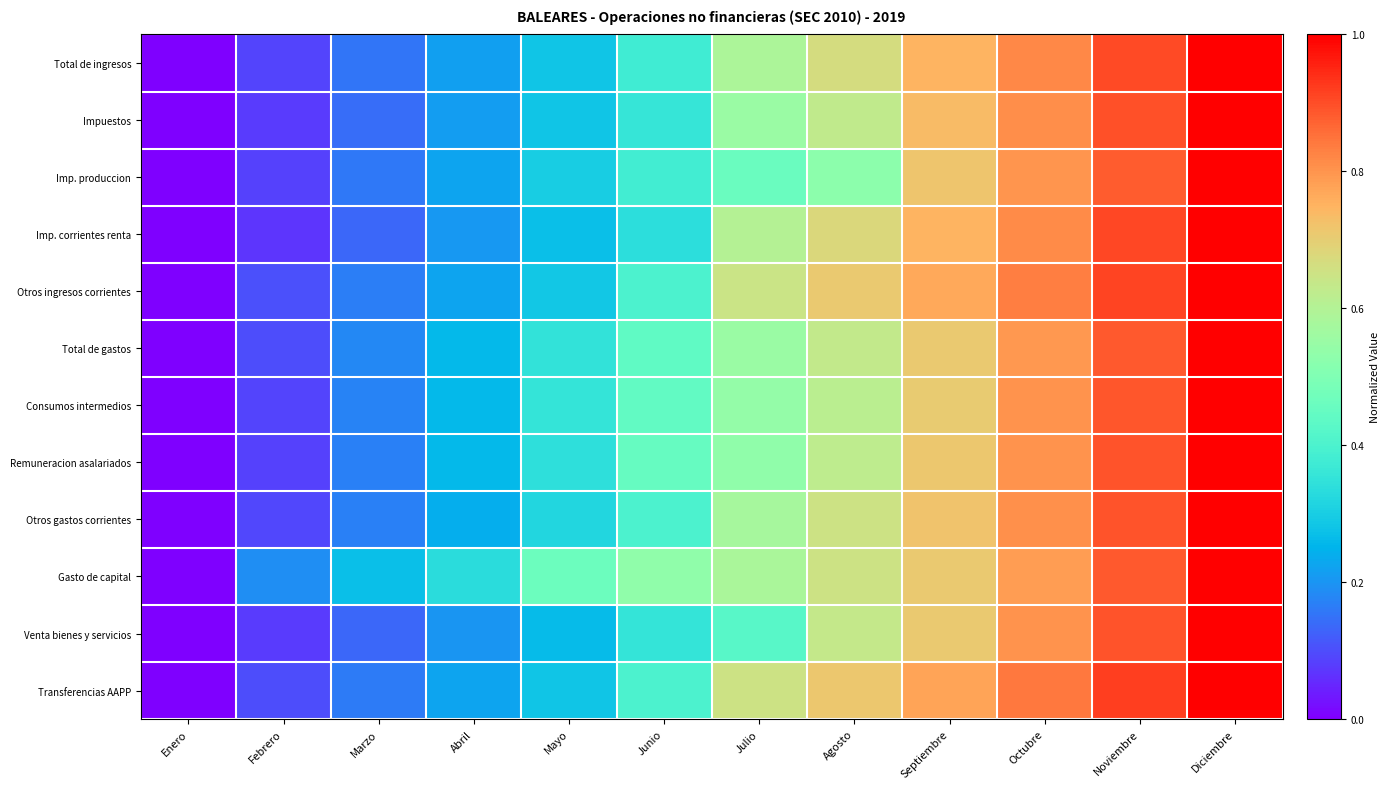

Reading left to right, list all the values displayed in this chart.

Total de ingresos: Enero=0.0	Febrero=0.1	Marzo=0.2	Abril=0.2	Mayo=0.3	Junio=0.4	Julio=0.6	Agosto=0.7	Septiembre=0.7	Octubre=0.8	Noviembre=0.9	Diciembre=1.0
Impuestos: Enero=0.0	Febrero=0.1	Marzo=0.1	Abril=0.2	Mayo=0.3	Junio=0.4	Julio=0.6	Agosto=0.6	Septiembre=0.7	Octubre=0.8	Noviembre=0.9	Diciembre=1.0
Imp. produccion: Enero=0.0	Febrero=0.1	Marzo=0.2	Abril=0.2	Mayo=0.3	Junio=0.4	Julio=0.5	Agosto=0.5	Septiembre=0.7	Octubre=0.8	Noviembre=0.9	Diciembre=1.0
Imp. corrientes renta: Enero=0.0	Febrero=0.1	Marzo=0.1	Abril=0.2	Mayo=0.3	Junio=0.3	Julio=0.6	Agosto=0.7	Septiembre=0.7	Octubre=0.8	Noviembre=0.9	Diciembre=1.0
Otros ingresos corrientes: Enero=0.0	Febrero=0.1	Marzo=0.2	Abril=0.2	Mayo=0.3	Junio=0.4	Julio=0.6	Agosto=0.7	Septiembre=0.8	Octubre=0.8	Noviembre=0.9	Diciembre=1.0
Total de gastos: Enero=0.0	Febrero=0.1	Marzo=0.2	Abril=0.3	Mayo=0.3	Junio=0.4	Julio=0.6	Agosto=0.6	Septiembre=0.7	Octubre=0.8	Noviembre=0.9	Diciembre=1.0
Consumos intermedios: Enero=0.0	Febrero=0.1	Marzo=0.2	Abril=0.3	Mayo=0.4	Junio=0.4	Julio=0.5	Agosto=0.6	Septiembre=0.7	Octubre=0.8	Noviembre=0.9	Diciembre=1.0
Remuneracion asalariados: Enero=0.0	Febrero=0.1	Marzo=0.2	Abril=0.3	Mayo=0.3	Junio=0.4	Julio=0.5	Agosto=0.6	Septiembre=0.7	Octubre=0.8	Noviembre=0.9	Diciembre=1.0
Otros gastos corrientes: Enero=0.0	Febrero=0.1	Marzo=0.2	Abril=0.2	Mayo=0.3	Junio=0.4	Julio=0.6	Agosto=0.6	Septiembre=0.7	Octubre=0.8	Noviembre=0.9	Diciembre=1.0
Gasto de capital: Enero=0.0	Febrero=0.2	Marzo=0.3	Abril=0.3	Mayo=0.5	Junio=0.5	Julio=0.6	Agosto=0.6	Septiembre=0.7	Octubre=0.8	Noviembre=0.9	Diciembre=1.0
Venta bienes y servicios: Enero=0.0	Febrero=0.1	Marzo=0.1	Abril=0.2	Mayo=0.3	Junio=0.4	Julio=0.4	Agosto=0.6	Septiembre=0.7	Octubre=0.8	Noviembre=0.9	Diciembre=1.0
Transferencias AAPP: Enero=0.0	Febrero=0.1	Marzo=0.2	Abril=0.2	Mayo=0.3	Junio=0.4	Julio=0.6	Agosto=0.7	Septiembre=0.8	Octubre=0.8	Noviembre=0.9	Diciembre=1.0